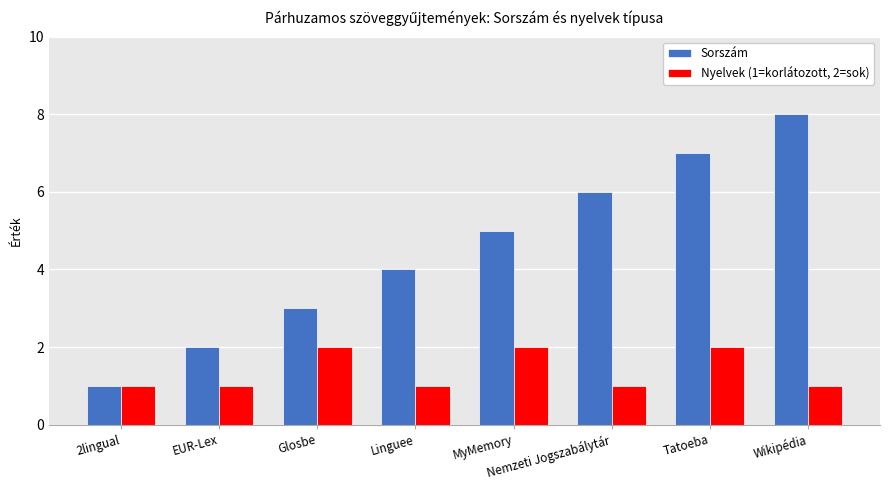

Which label corresponds to the largest value in the chart?

Wikipédia